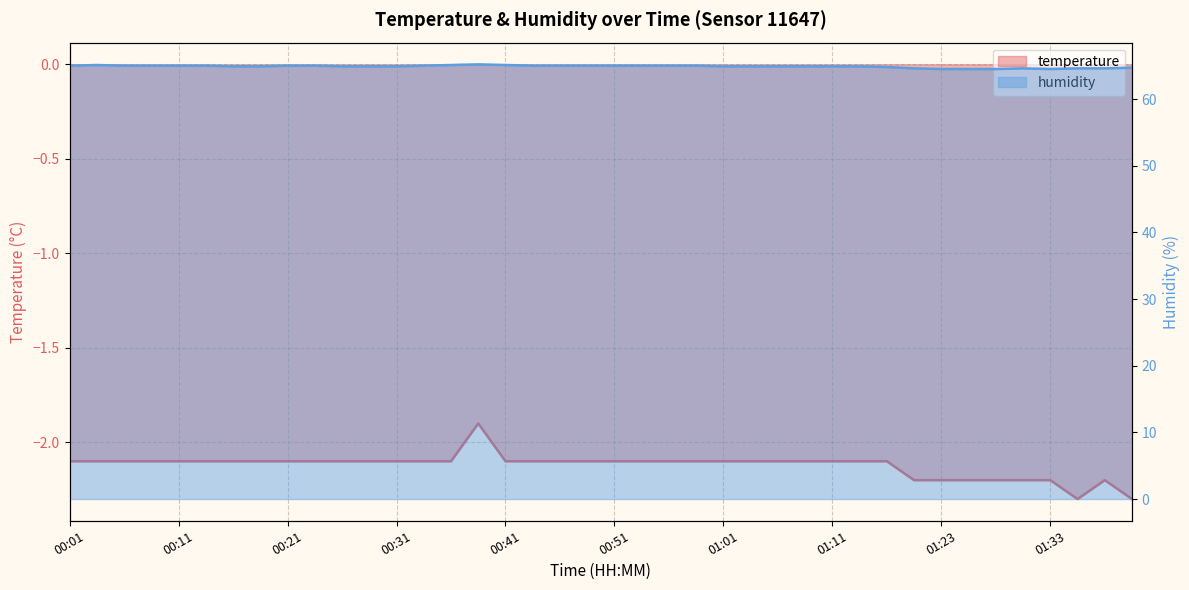

True or false: humidity and temperature intersect in this chart.

False